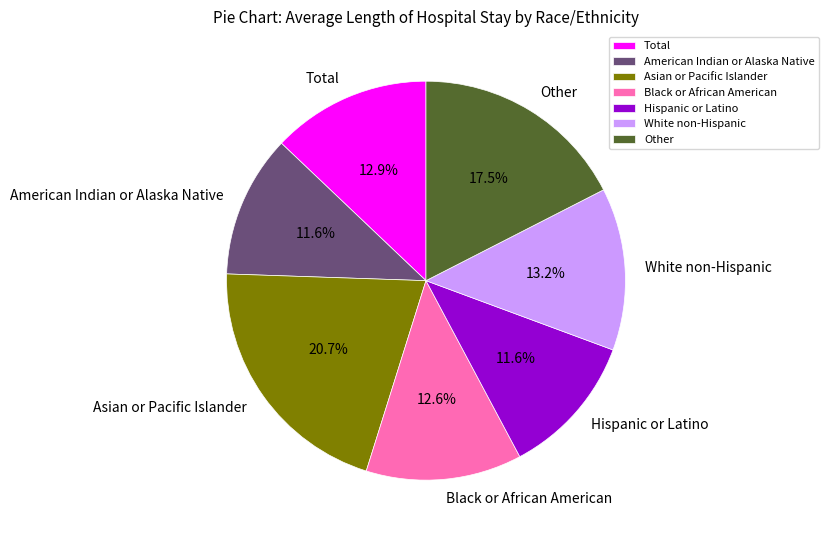

Between White non-Hispanic and Asian or Pacific Islander, which is larger?

Asian or Pacific Islander